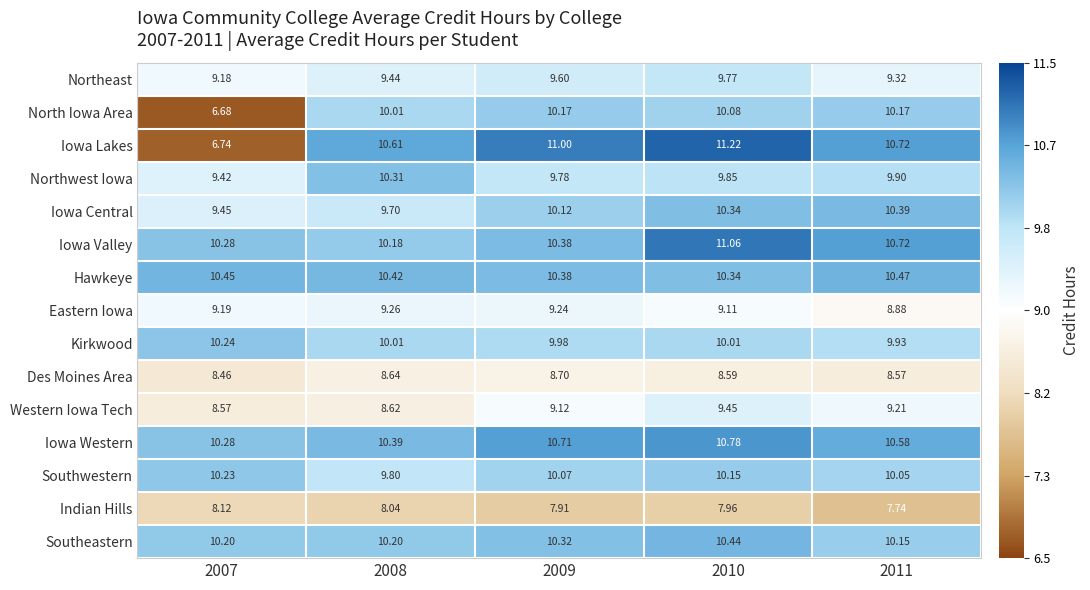

Which series has the largest total across all categories?

Iowa Western